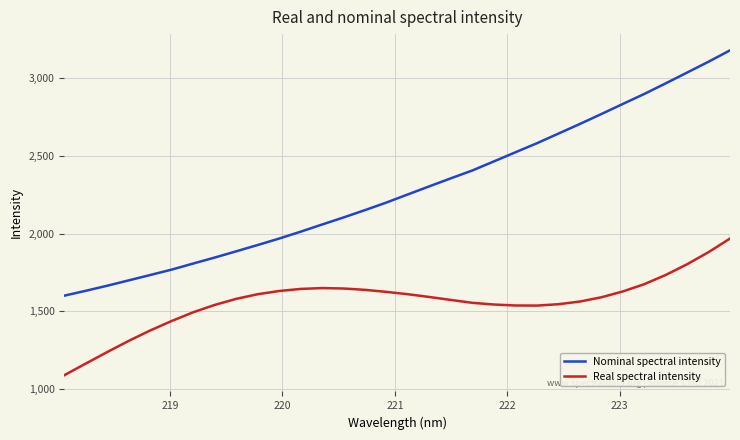

Rank the series by their average value, from highest to lowest.

Nominal spectral intensity, Real spectral intensity